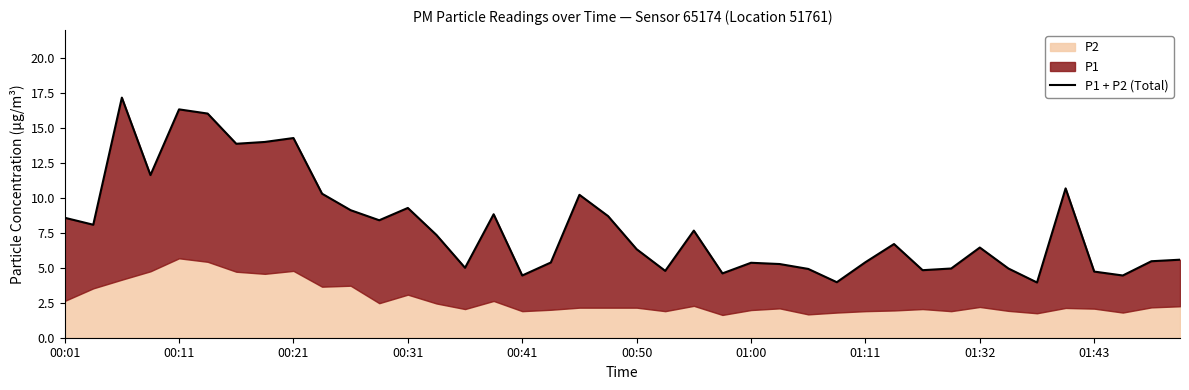

Reading left to right, transcribe all the data shown in this chart.

8.6	8.1	17.2	11.6	16.3	16.0	13.9	14.0	14.3	10.3	9.1	8.4	9.3	7.4	5.0	8.8	4.4	5.4	10.2	8.7	6.3	4.8	7.7	4.6	5.4	5.3	4.9	4.0	5.4	6.7	4.8	4.9	6.5	4.9	4.0	10.7	4.7	4.5	5.5	5.6